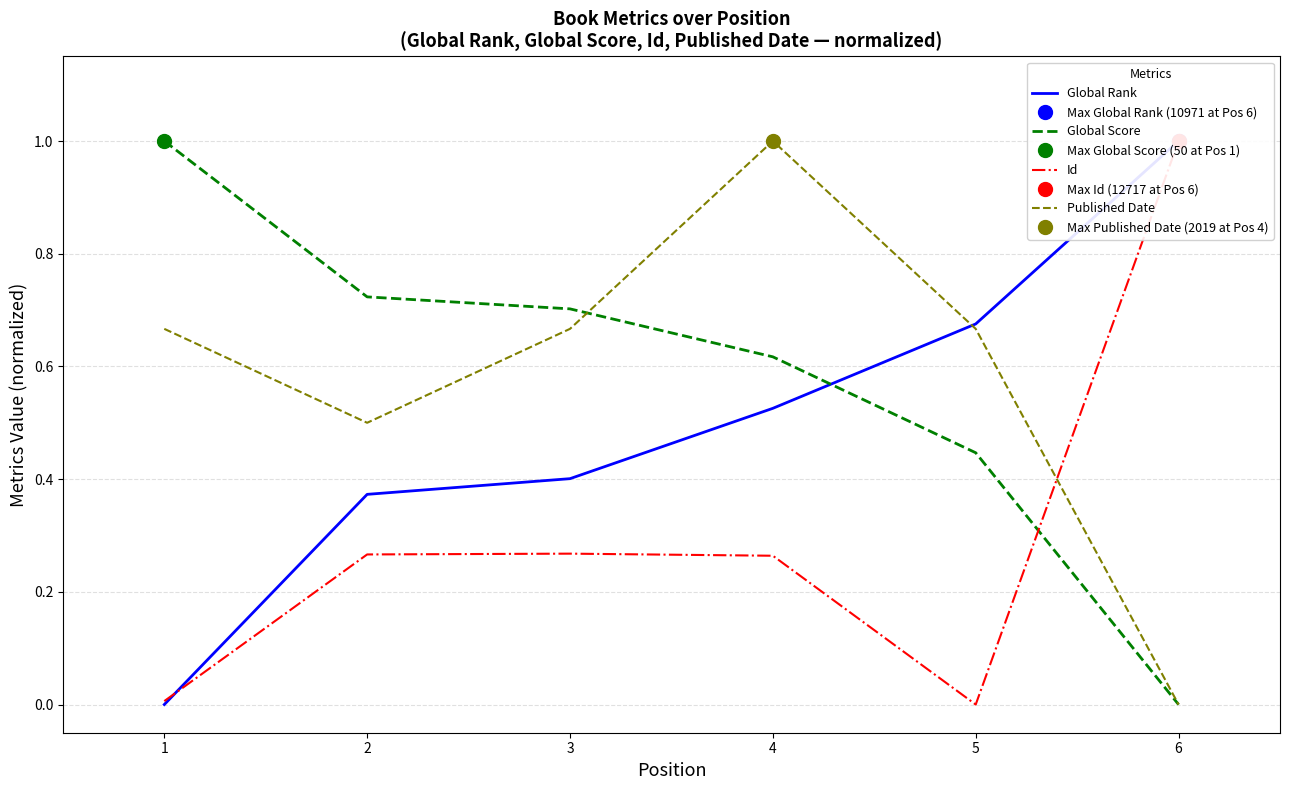

List the series in order of their peak value, lowest first.

Global Rank, Global Score, Id, Published Date